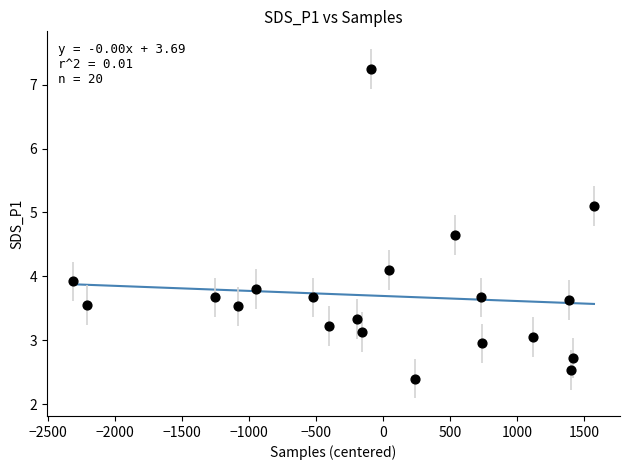

What is the range of X values (max minus min)?

3888.0